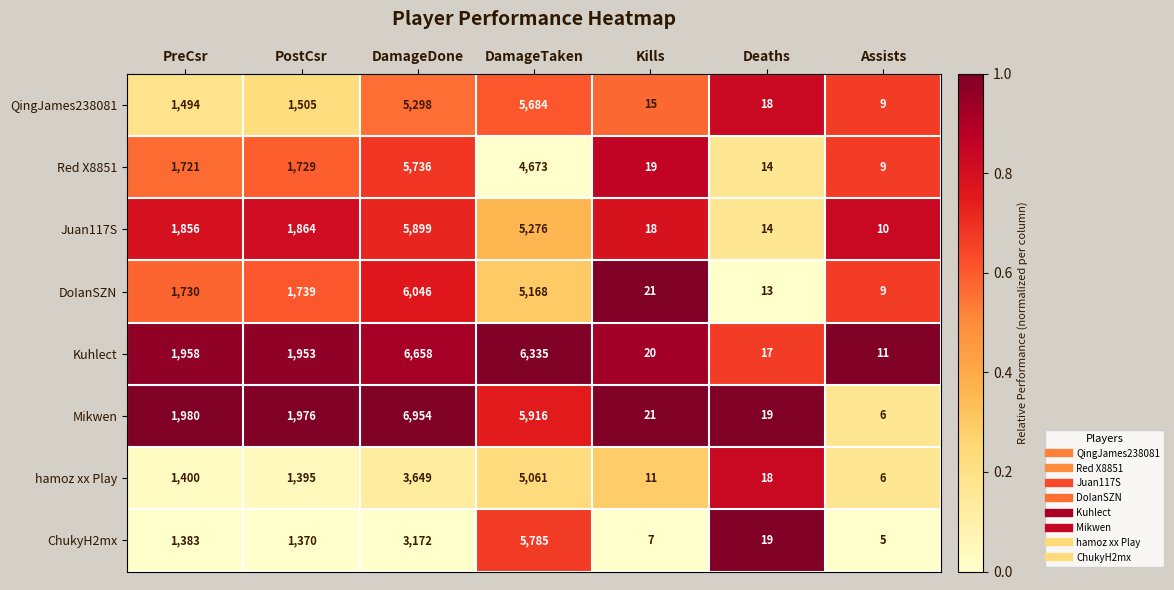

At how many categories does at least one series exceed 640?

4